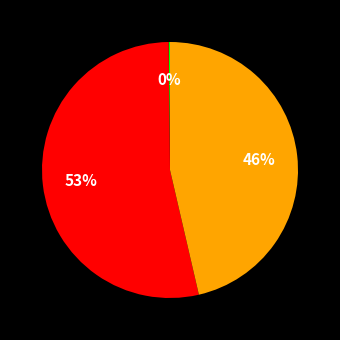

To the nearest percent, what is the average slice percentage?

33%